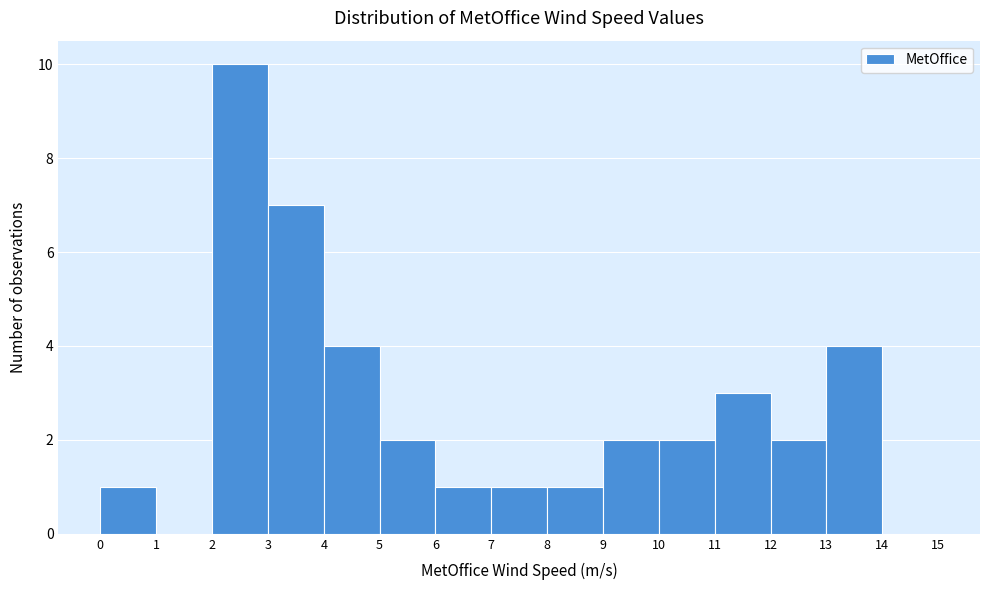

Reading left to right, list every bar in this chart as the range it spans on the x-axis followed by its height. The values are not printed on the chart, so give them approximately, as read against the axis.

0 to 1: 1
1 to 2: 0
2 to 3: 10
3 to 4: 7
4 to 5: 4
5 to 6: 2
6 to 7: 1
7 to 8: 1
8 to 9: 1
9 to 10: 2
10 to 11: 2
11 to 12: 3
12 to 13: 2
13 to 14: 4
14 to 15: 0